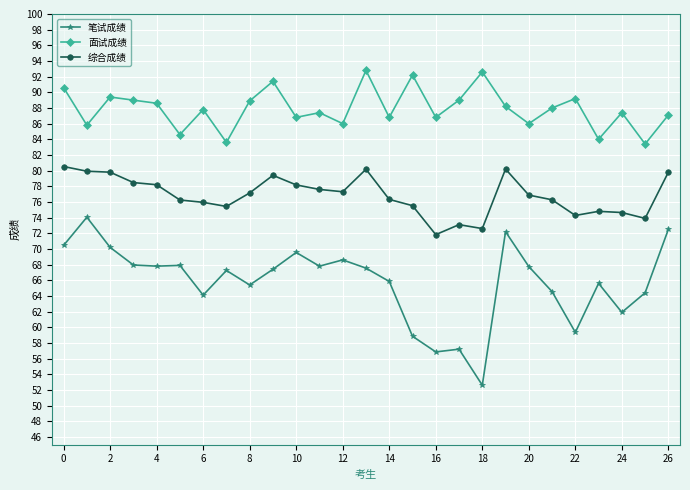

True or false: 笔试成绩 and 综合成绩 cross at least once.

False